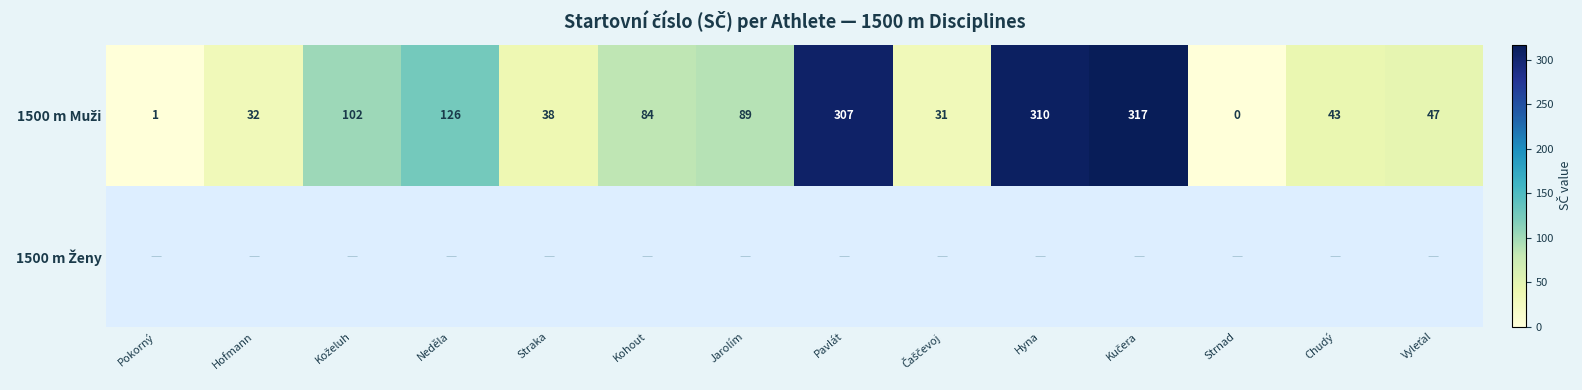

Rank the series by their maximum value, from highest to lowest.

1500 m Muži, 1500 m Ženy